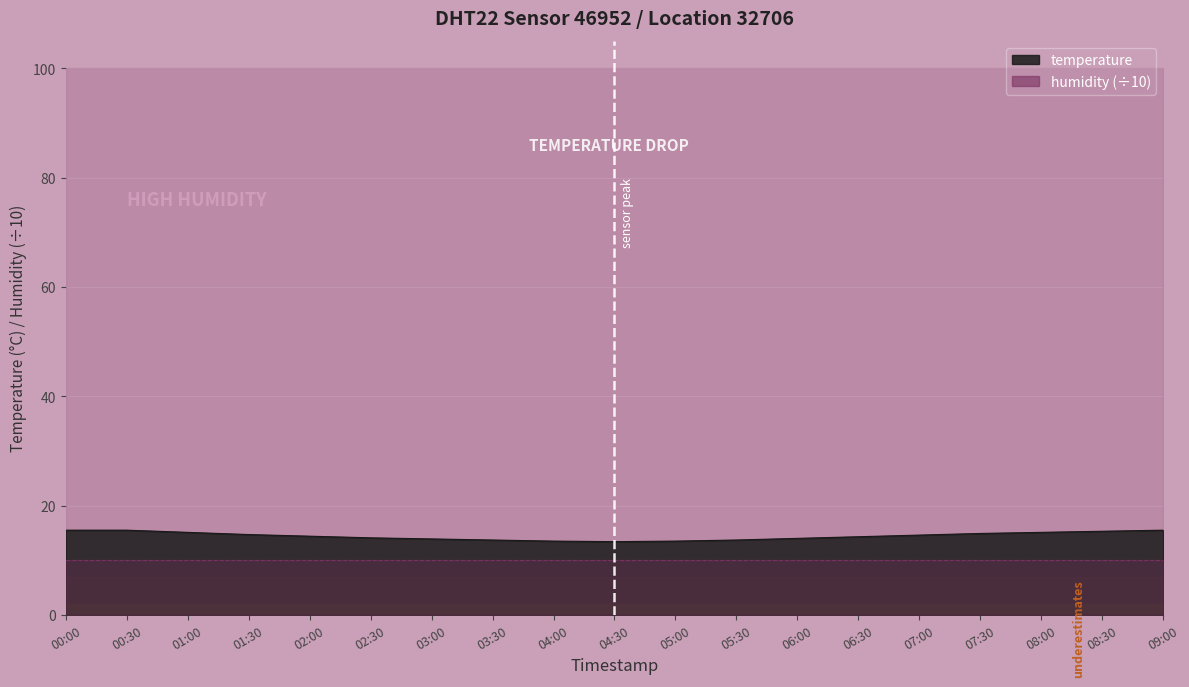

Reading right to left, list all the values displayed in this chart.

09:00=15.5	08:30=15.3	08:00=15.1	07:30=14.9	07:00=14.6	06:30=14.3	06:00=14.0	05:30=13.7	05:00=13.5	04:30=13.4	04:00=13.5	03:30=13.7	03:00=13.9	02:30=14.1	02:00=14.4	01:30=14.7	01:00=15.1	00:30=15.5	00:00=15.5